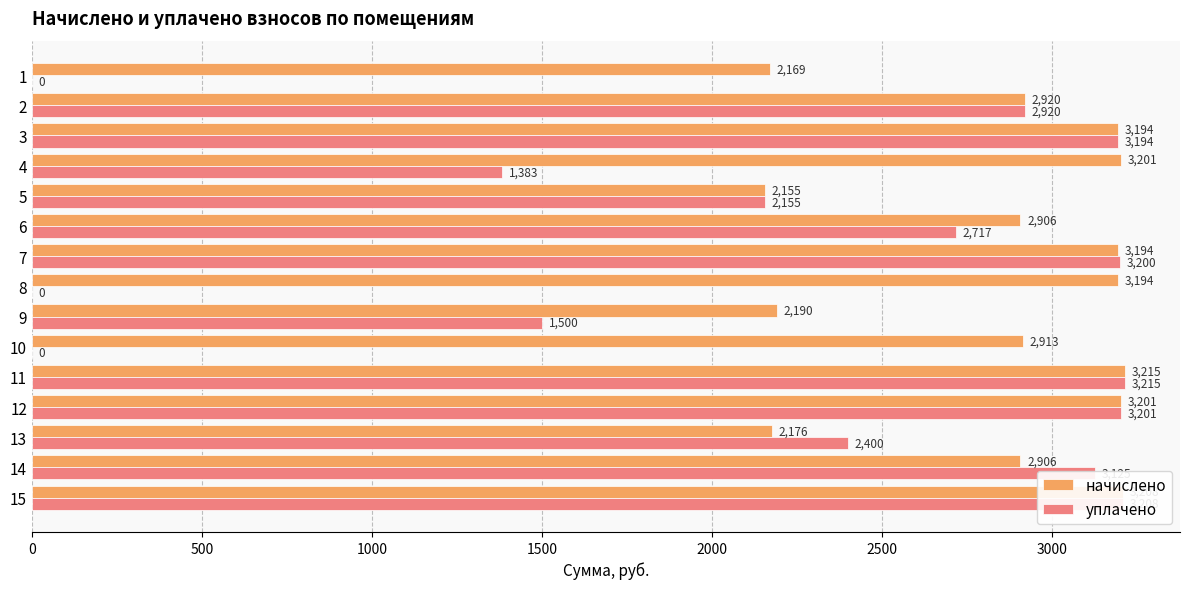

Is the value of начислено at 8 greater than the value of уплачено at 14?

Yes